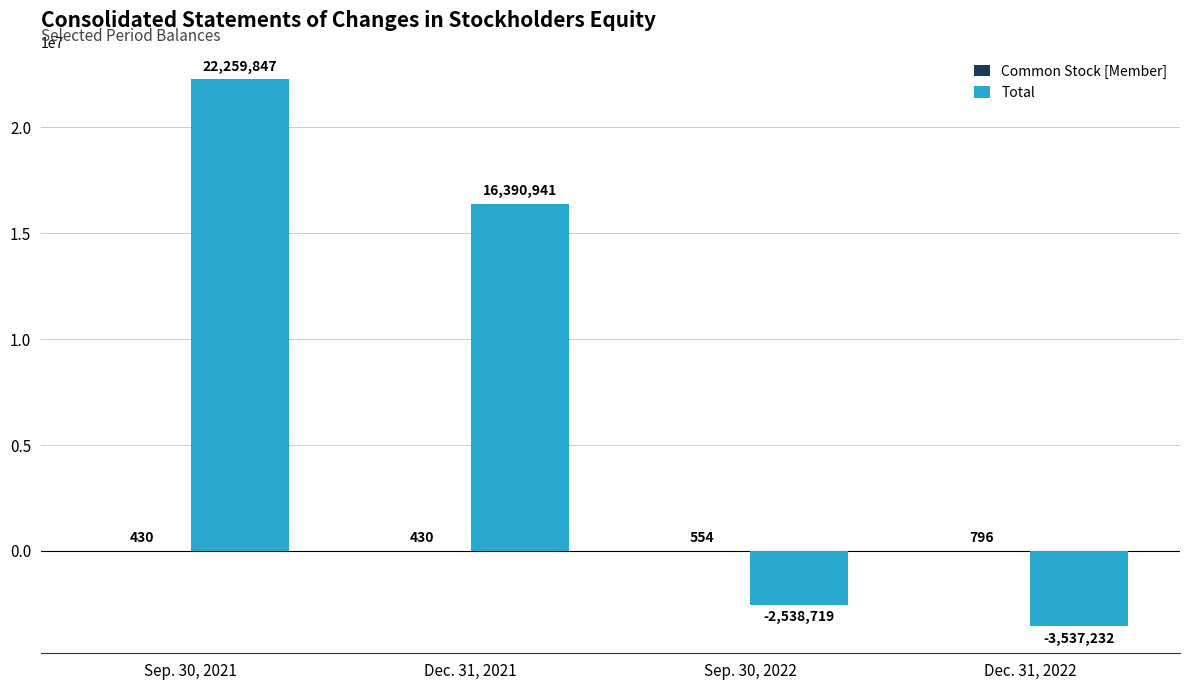

The Total series shows 22396456 at Dec. 31, 2021. True or false?

False